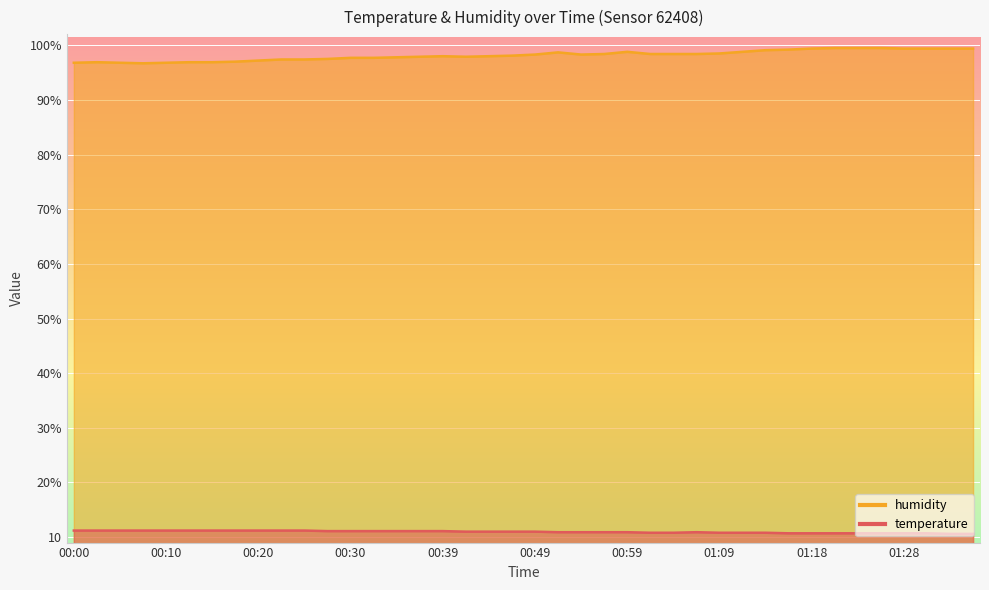

Which label corresponds to the smallest value in the chart?

01:33